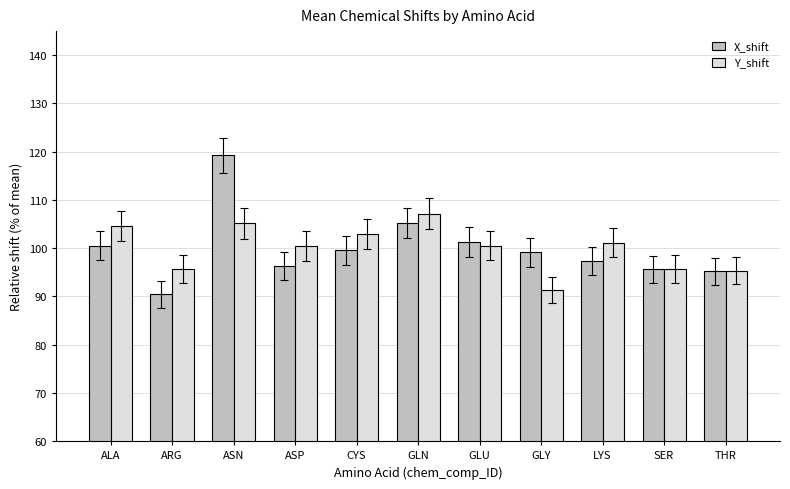

How many values in the X_shift series exceed 99?

6